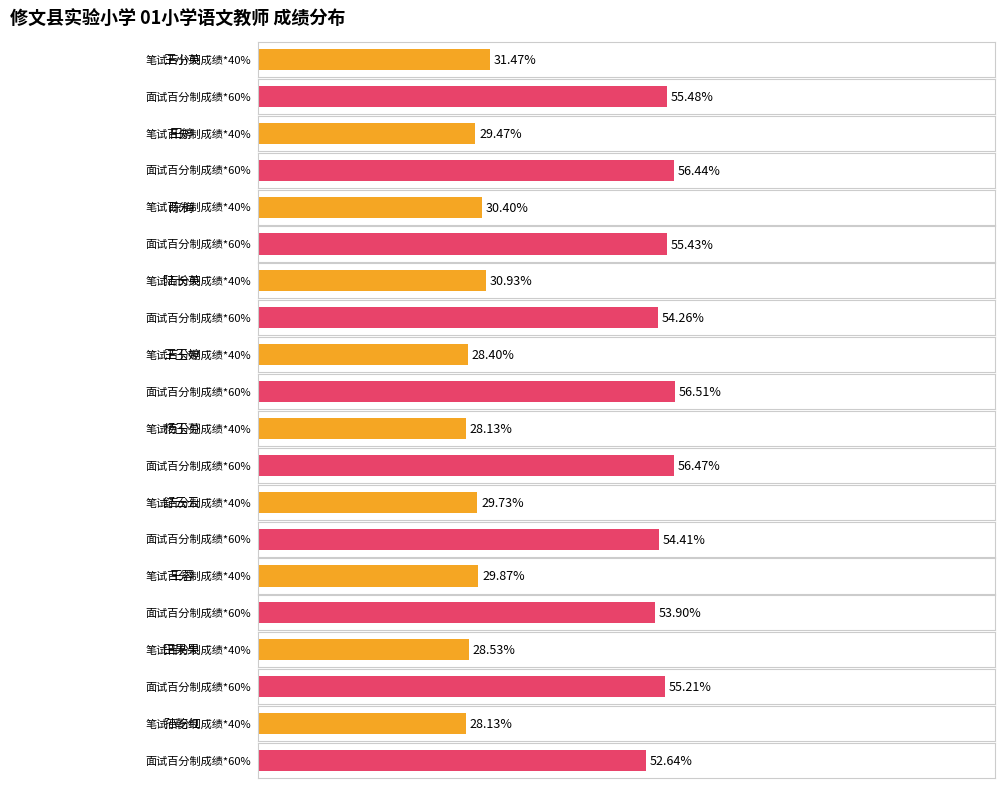

What is the difference between the second highest and minimum values in the 笔试百分制成绩*40% series?

2.8